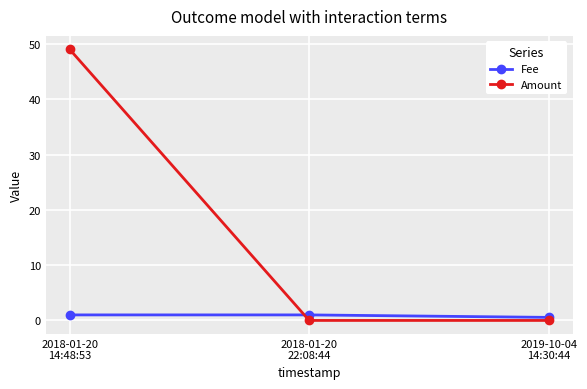

What is the greatest value displayed?

49.0